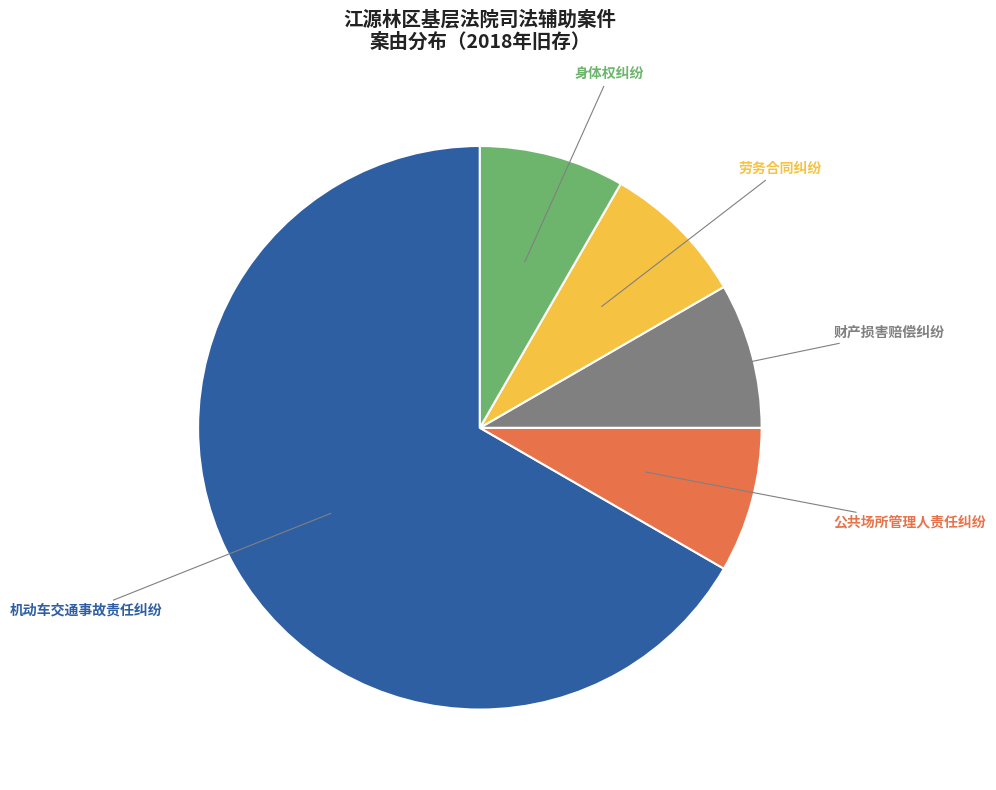

What is the ratio of the value at 财产损害赔偿纠纷 to the value at 身体权纠纷?

1.0